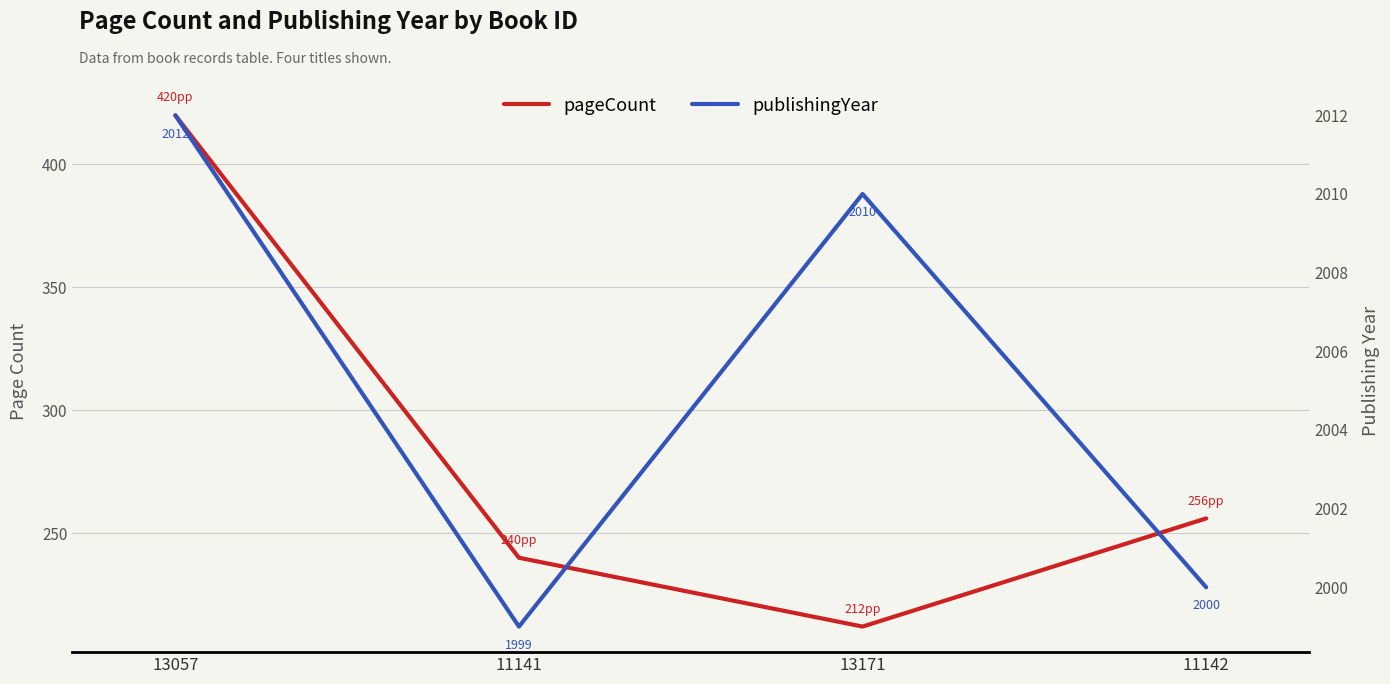

Where is publishingYear nearest to the value 2005?

13171